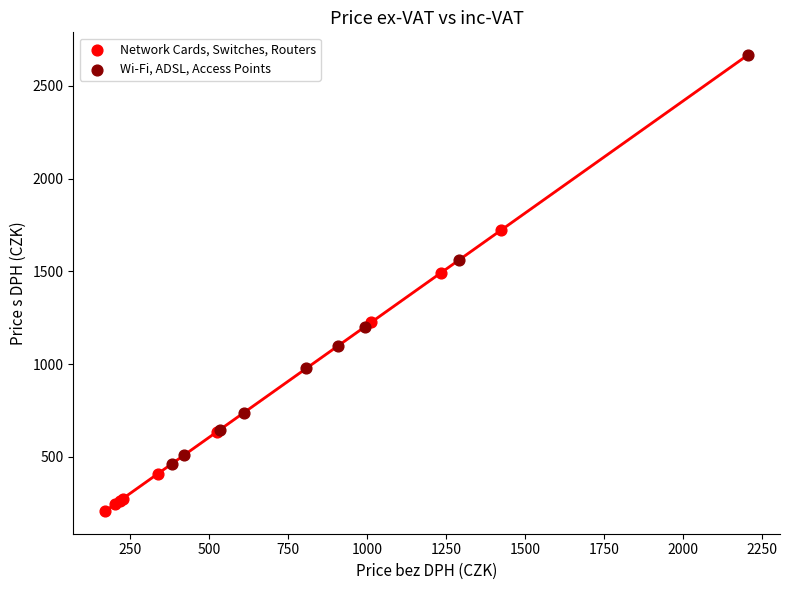

Which series has the largest Y range (max minus min)?

Wi-Fi, ADSL, Access Points